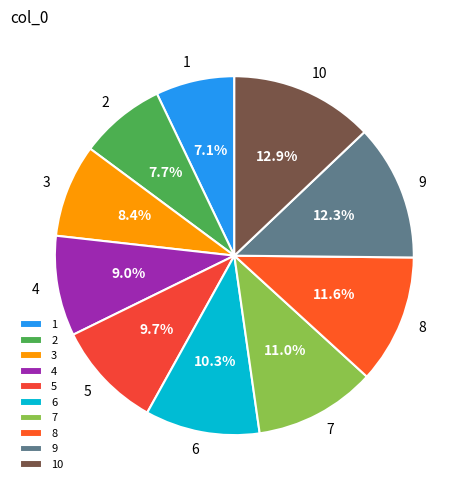

Combined, what portion of the pie is 3 and 5?

18.1%